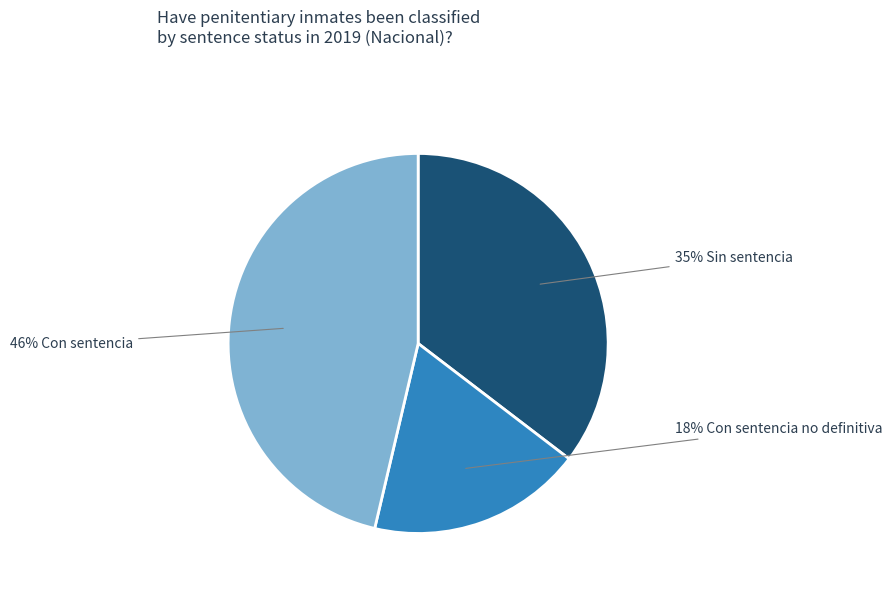

Is there any slice that represents more than half of the pie?

No